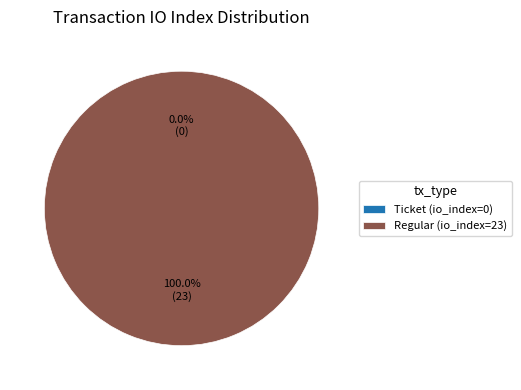

To the nearest percent, what portion does Regular (io_index=23) represent?

100%